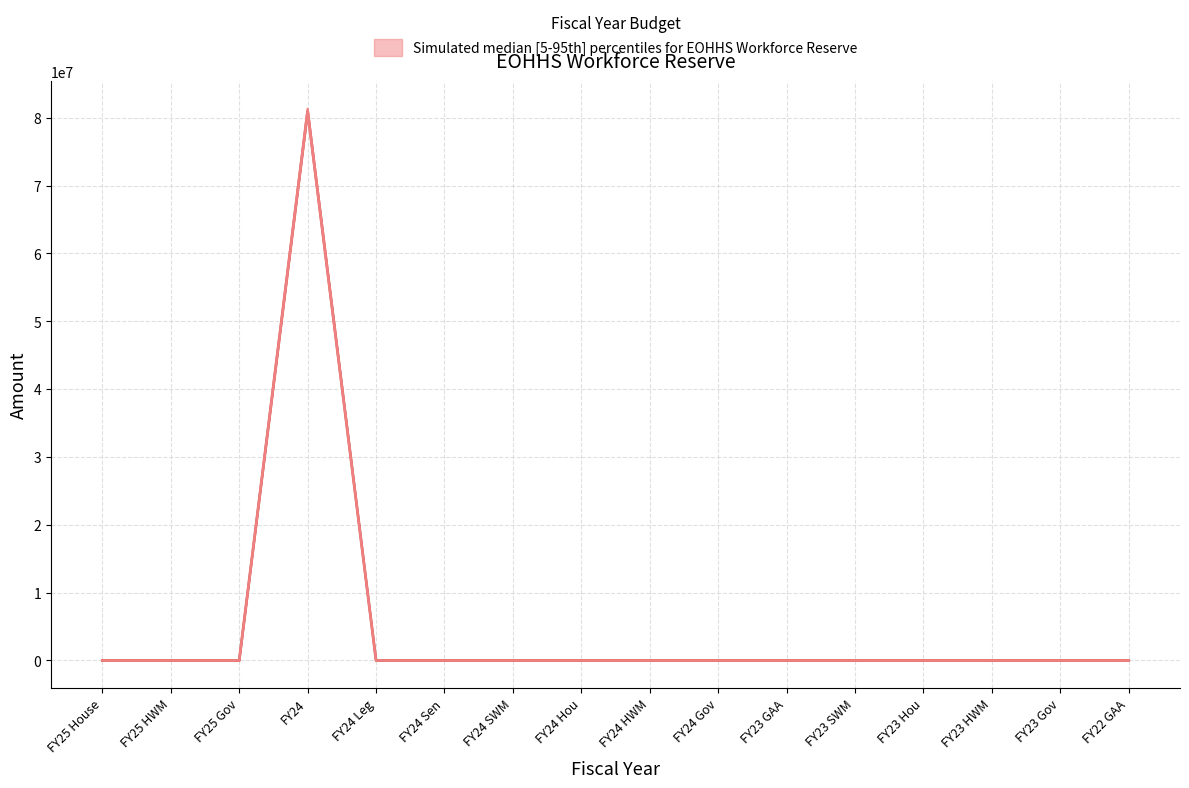

Which has a higher value, FY24 Leg or FY24 SWM?

FY24 Leg